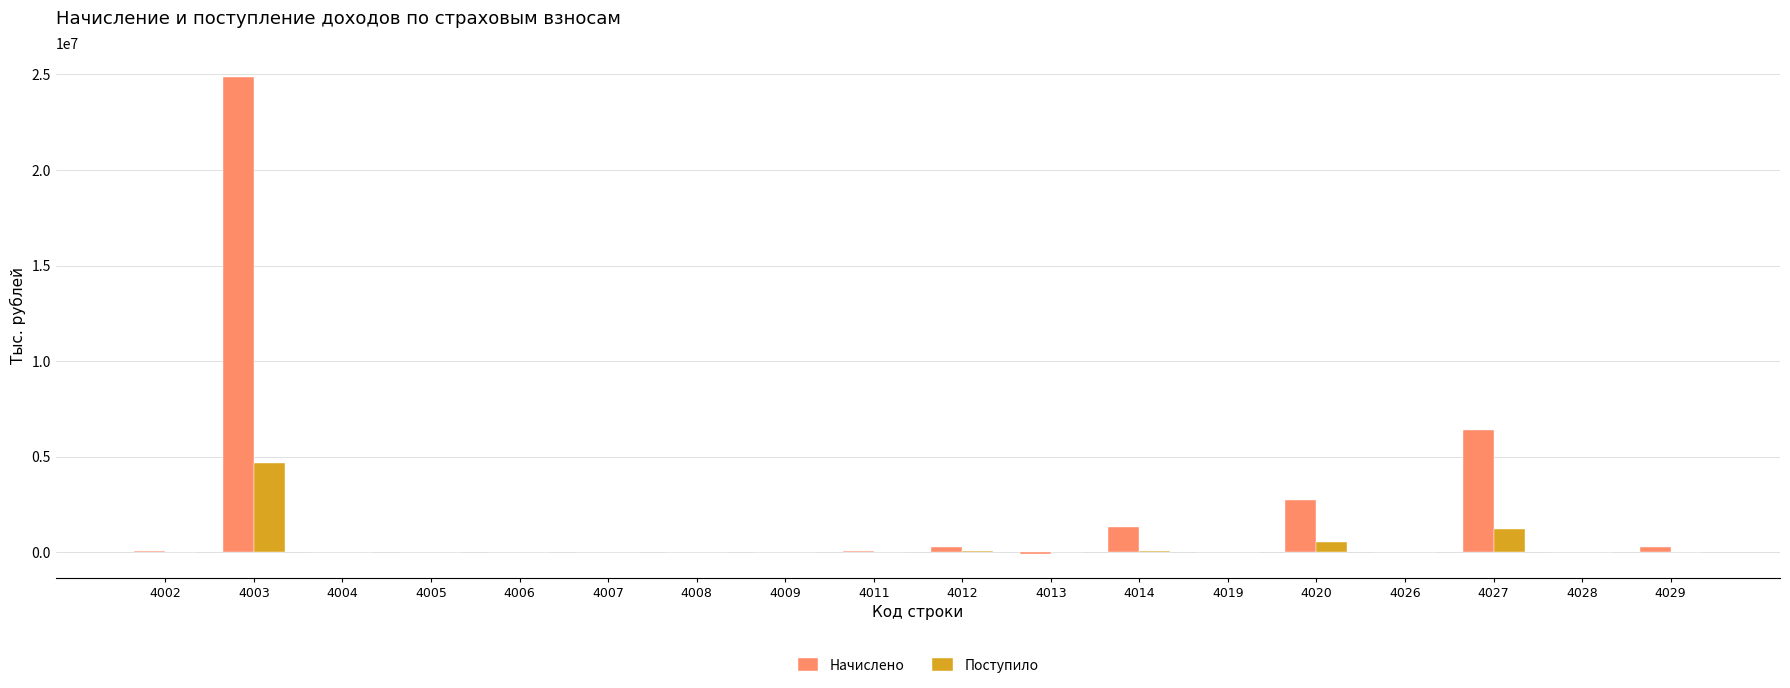

At which category is the sum across all series the highest?

4003